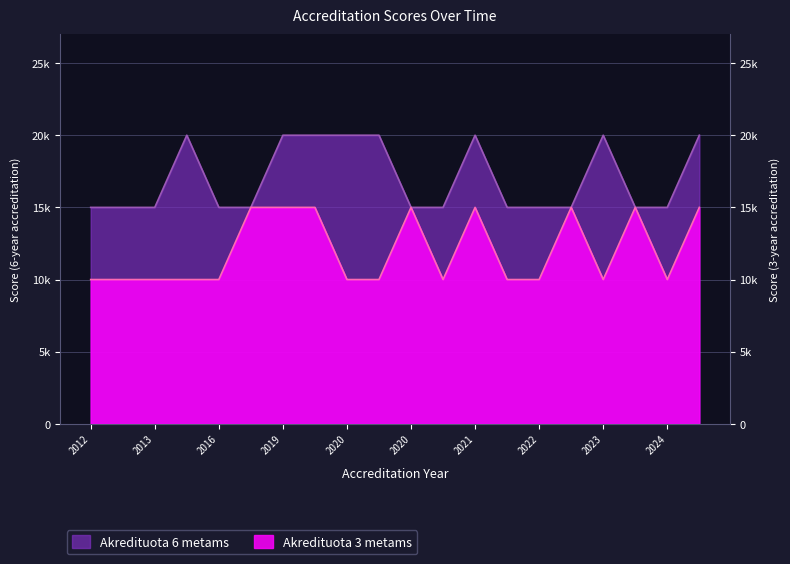

What is the difference between the maximum and second lowest values in the Akredituota 3 metams series?

5000